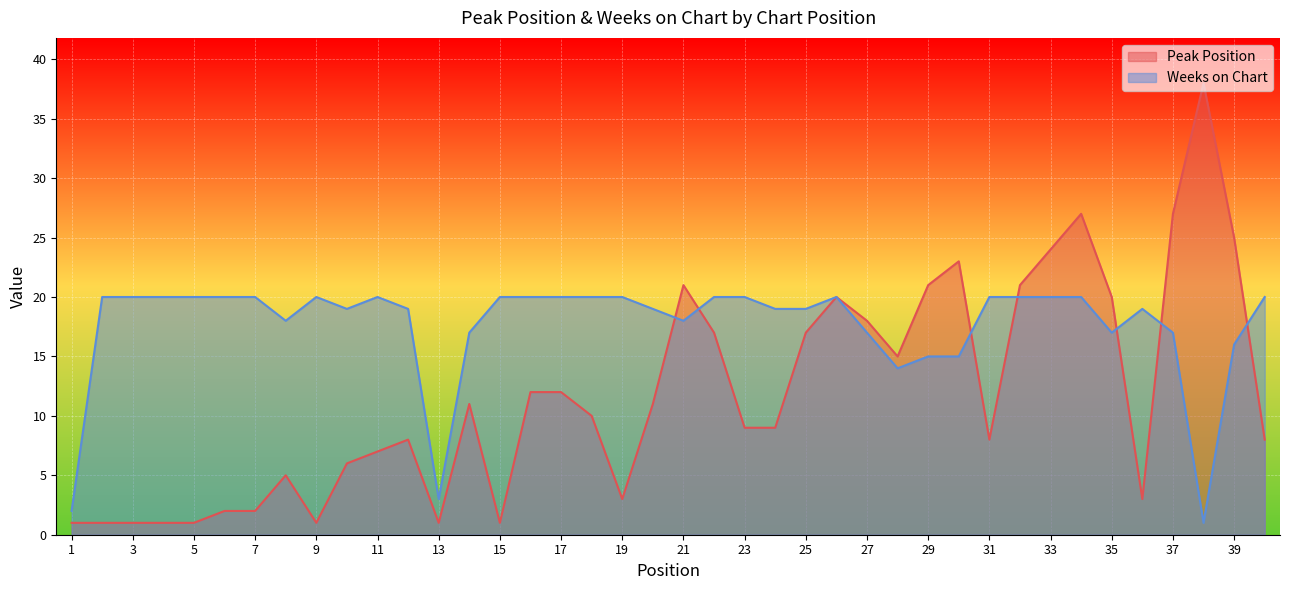

How many categories are shown in the chart?

40